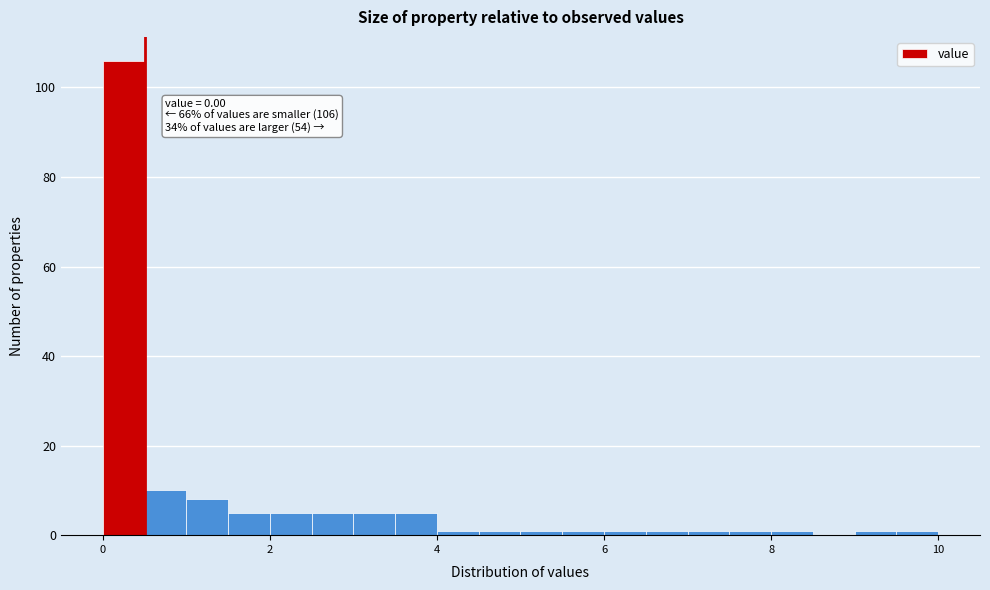

Around what value on the x-axis is the tallest bar? Give the approximate position of its centre, as read against the axis.

0.2